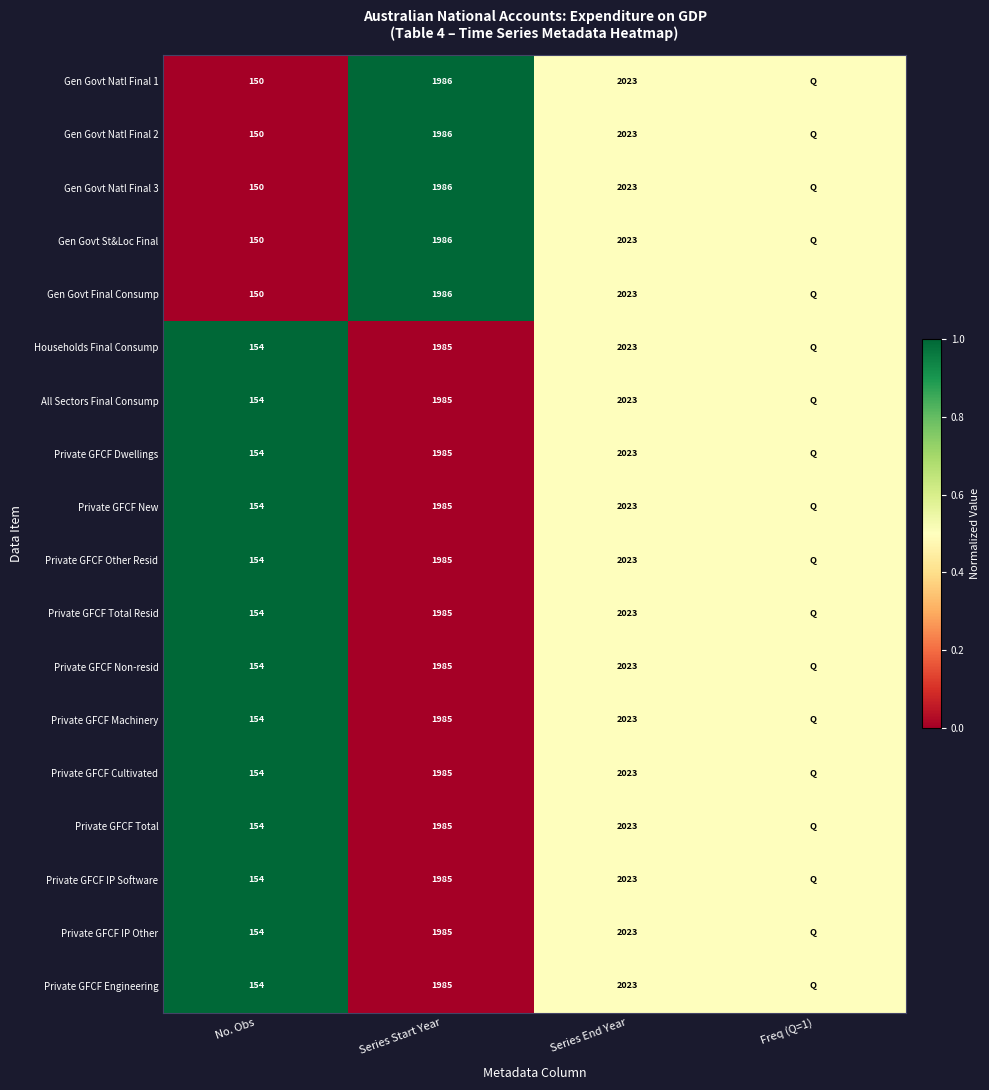

What is the difference between the highest and lowest values at No. Obs?

4.0